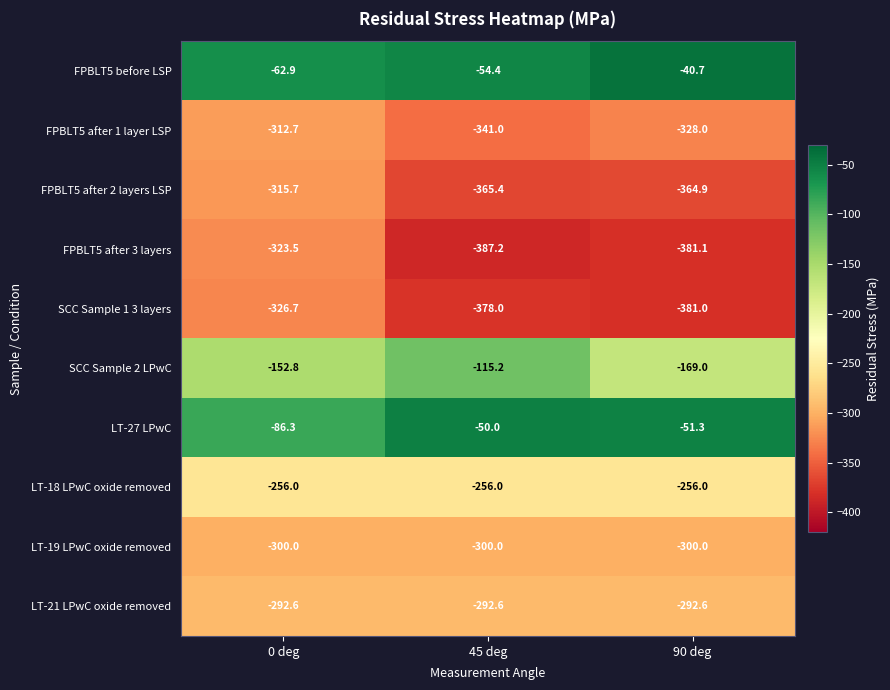

Where does the FPBLT5 before LSP series first go above -54?

90 deg